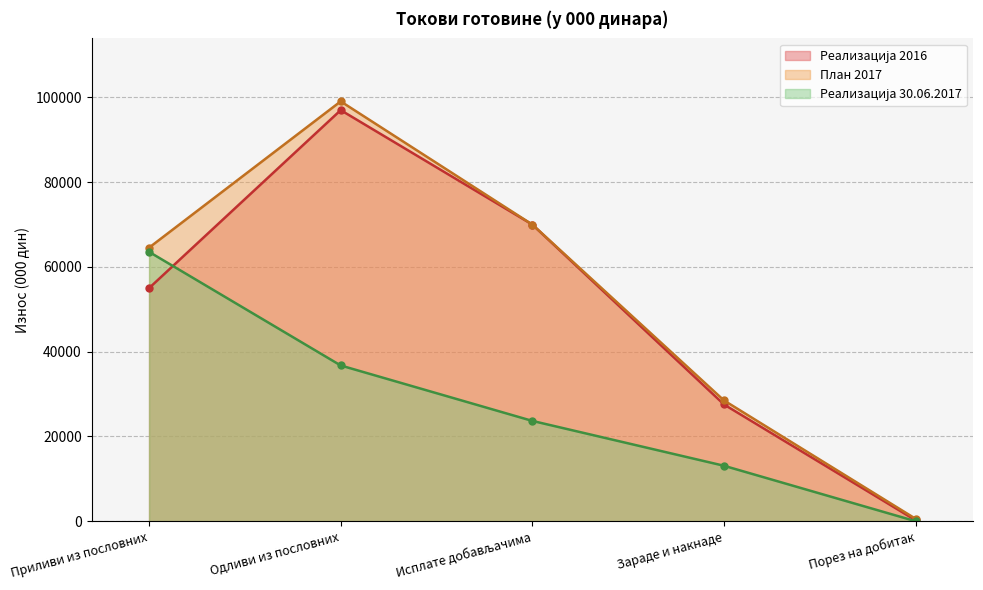

What position from the right is Порез на добитак?

1